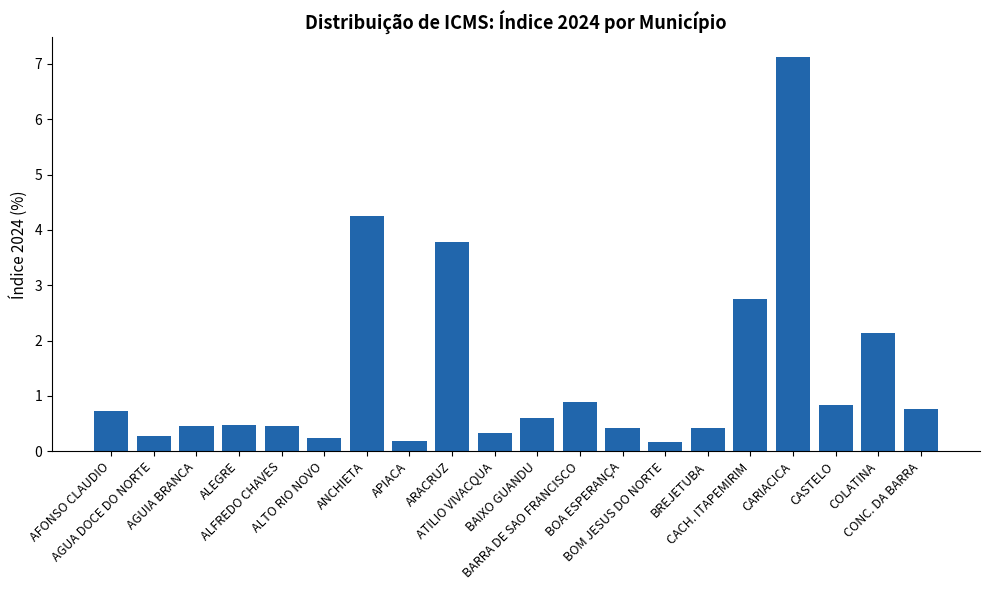

What is the value of the 4th bar from the left?

0.5